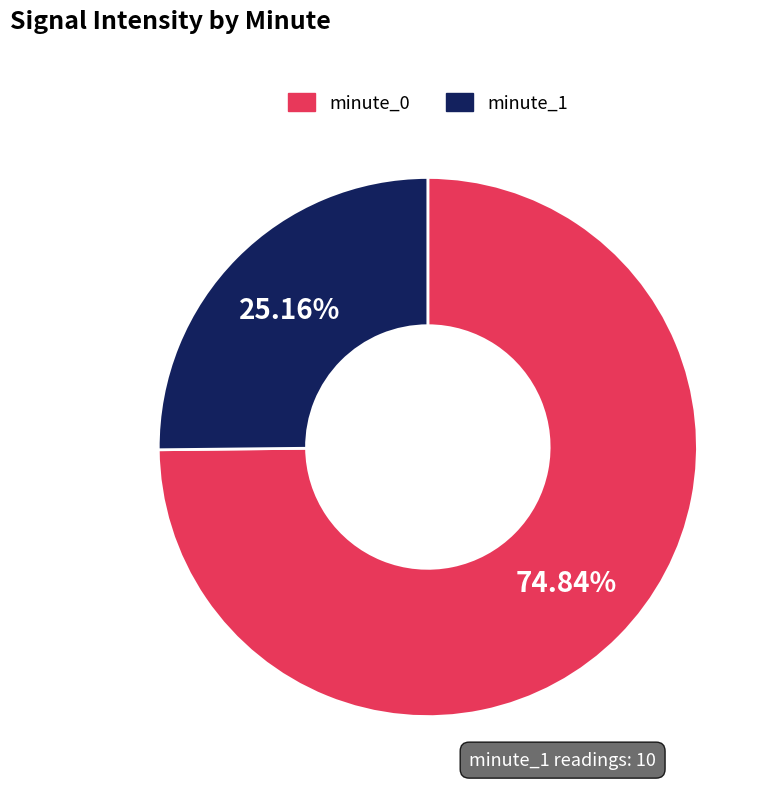

Do minute_0 and minute_1 together represent more than half of the pie?

Yes